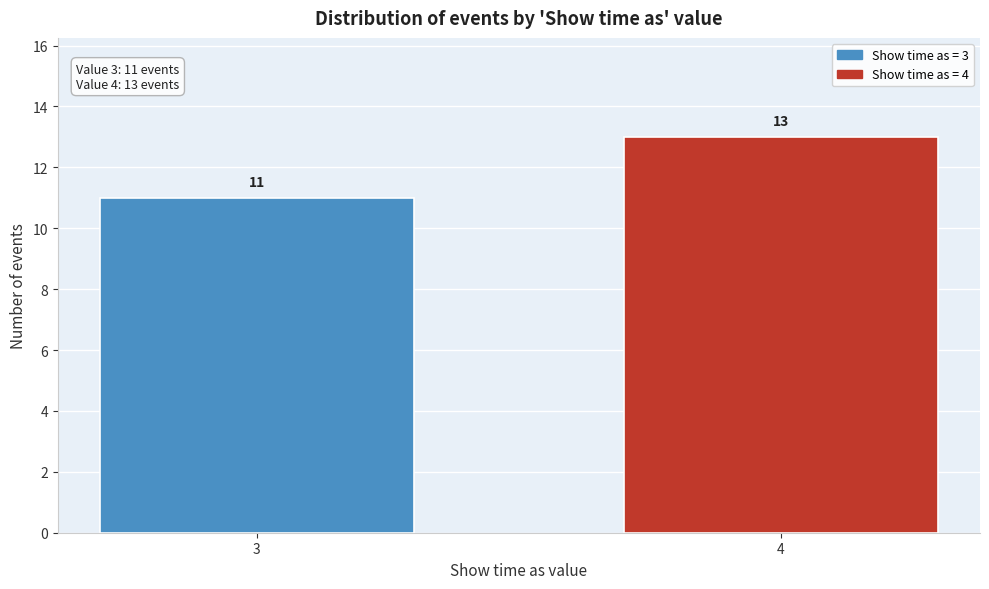

Reading left to right, list all the values displayed in this chart.

3=11	4=13